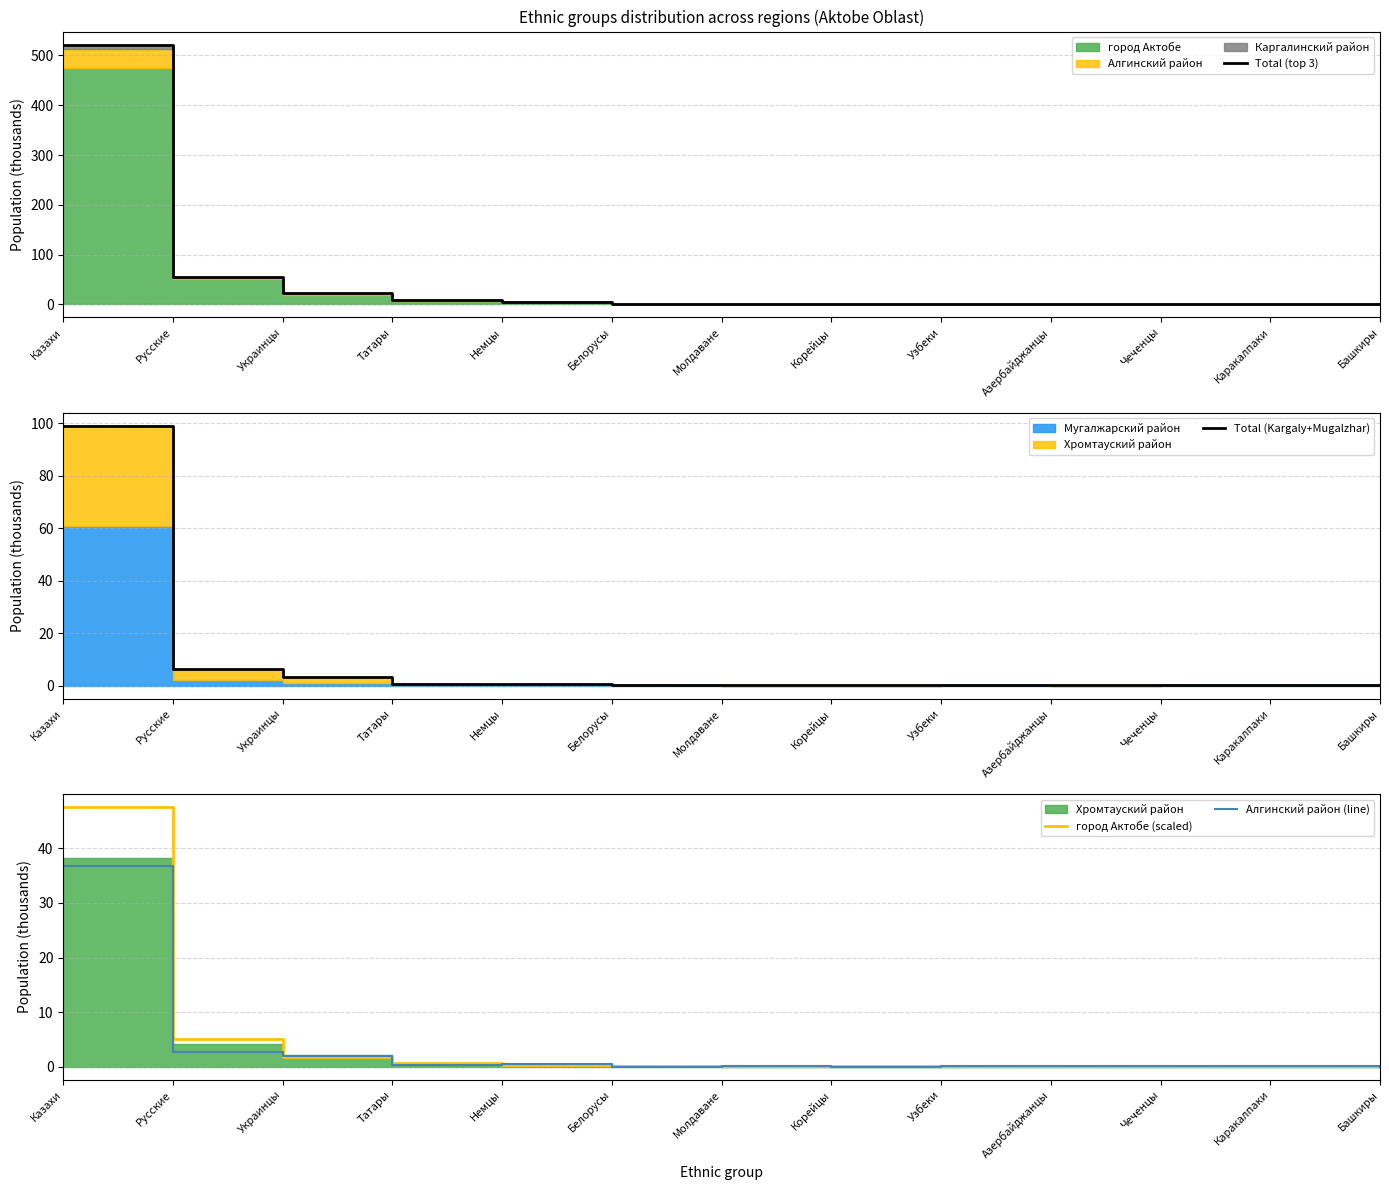

How many data points does each series have?

13